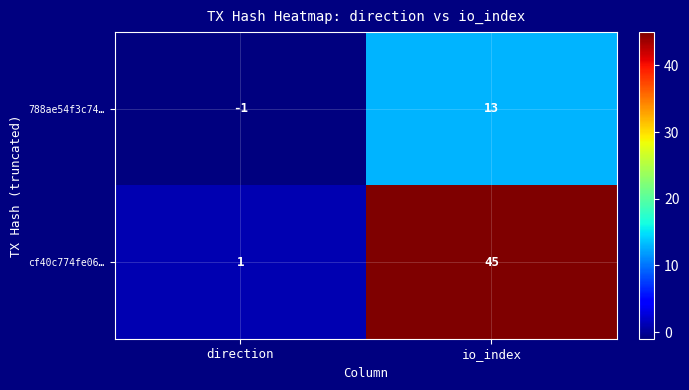

What is the spread (max minus min) of values at direction?

2